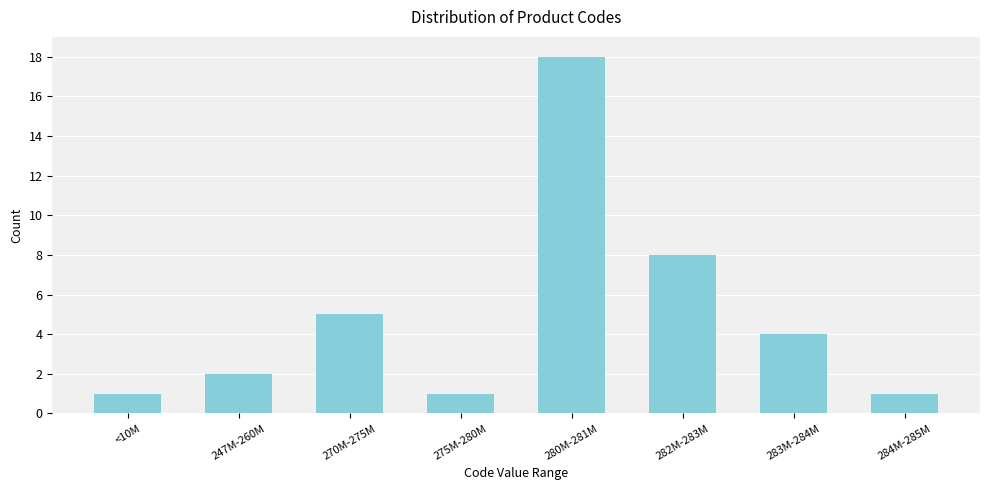

Reading left to right, list all the values displayed in this chart.

<10M=1	247M-260M=2	270M-275M=5	275M-280M=1	280M-281M=18	282M-283M=8	283M-284M=4	284M-285M=1